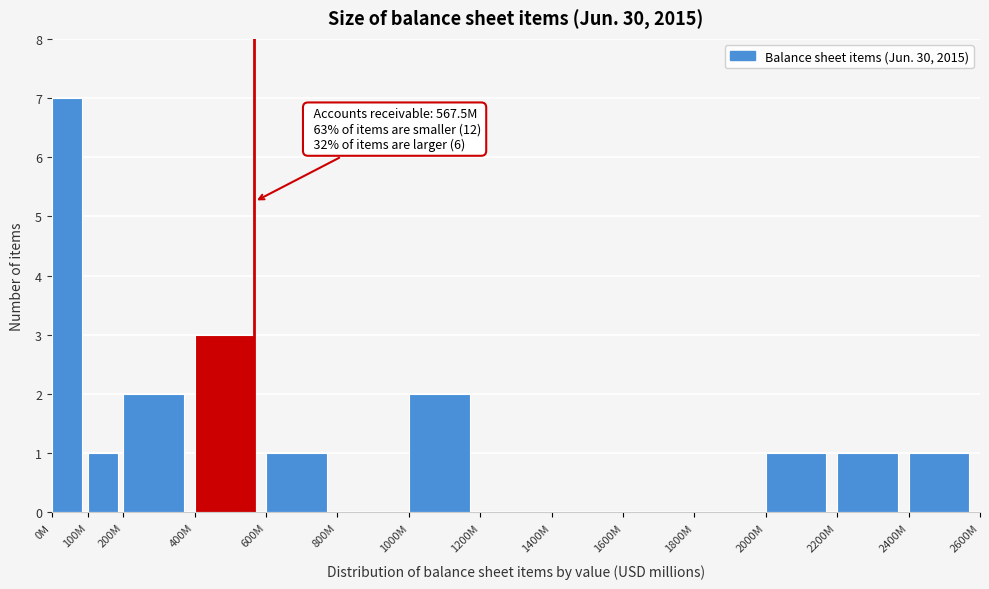

Reading left to right, extract all data points from this chart.

0M=7	100M=1	200M=2	400M=3	600M=1	800M=0	1000M=2	1200M=0	1400M=0	1600M=0	1800M=0	2000M=1	2200M=1	2400M=1